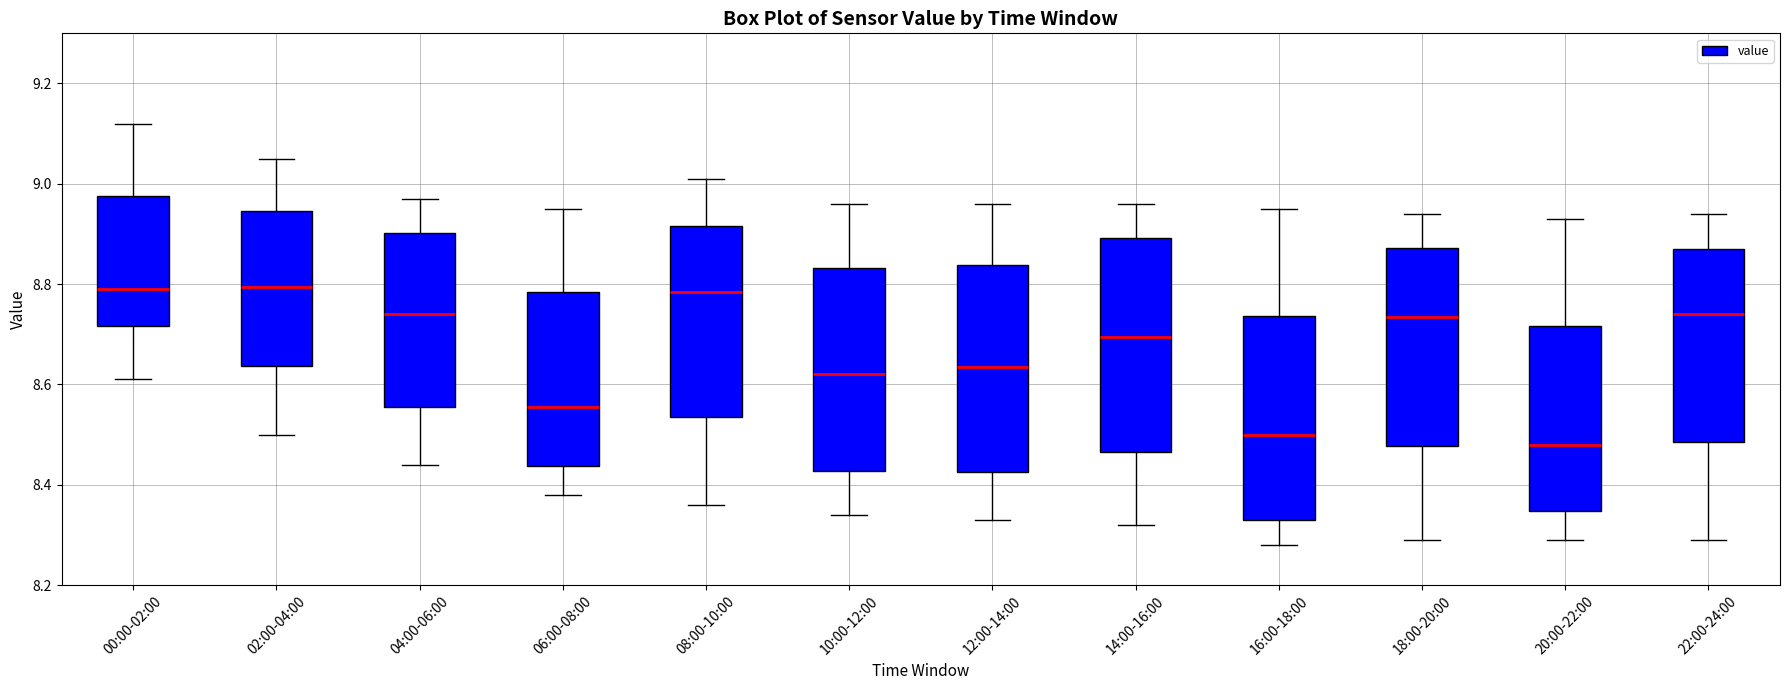

Reading left to right, transcribe this box plot: for each box, give where its median line is, the range the box spans, and where its two whiskers end, as read against the y-axis. The values are not printed on the chart, so give them approximately, as read against the axis.

00:00-02:00: median 8.80, box 8.72 to 8.98, whiskers 8.62 to 9.12
02:00-04:00: median 8.80, box 8.64 to 8.94, whiskers 8.50 to 9.06
04:00-06:00: median 8.74, box 8.56 to 8.90, whiskers 8.44 to 8.98
06:00-08:00: median 8.56, box 8.44 to 8.78, whiskers 8.38 to 8.96
08:00-10:00: median 8.78, box 8.54 to 8.92, whiskers 8.36 to 9.02
10:00-12:00: median 8.62, box 8.42 to 8.84, whiskers 8.34 to 8.96
12:00-14:00: median 8.64, box 8.42 to 8.84, whiskers 8.34 to 8.96
14:00-16:00: median 8.70, box 8.46 to 8.90, whiskers 8.32 to 8.96
16:00-18:00: median 8.50, box 8.34 to 8.74, whiskers 8.28 to 8.96
18:00-20:00: median 8.74, box 8.48 to 8.88, whiskers 8.30 to 8.94
20:00-22:00: median 8.48, box 8.34 to 8.72, whiskers 8.30 to 8.94
22:00-24:00: median 8.74, box 8.48 to 8.88, whiskers 8.30 to 8.94